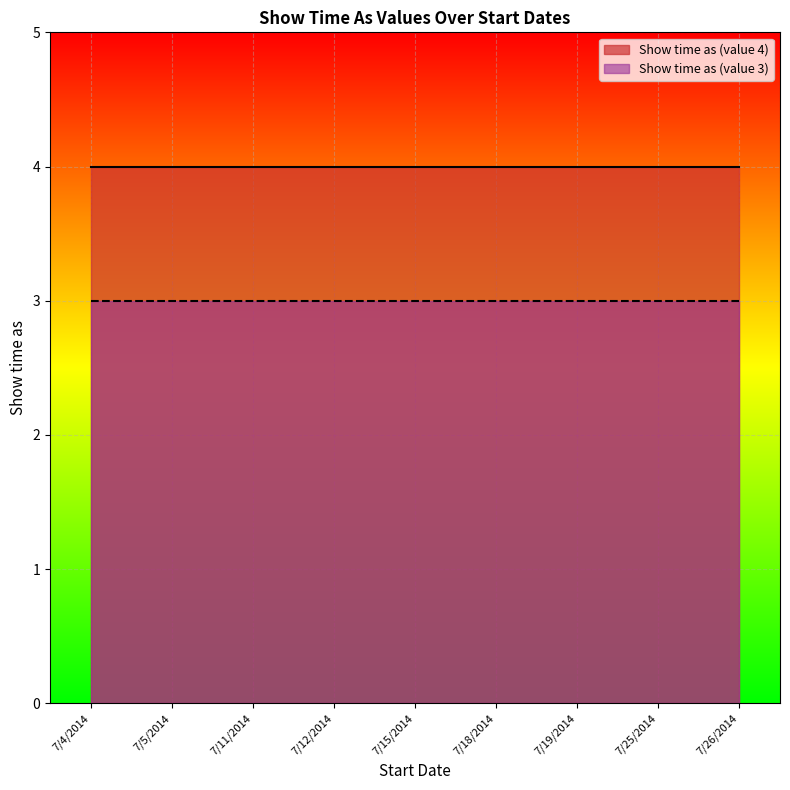

Rank the categories by Show time as (value 4) value from lowest to highest.

7/4/2014, 7/5/2014, 7/11/2014, 7/12/2014, 7/15/2014, 7/18/2014, 7/19/2014, 7/25/2014, 7/26/2014